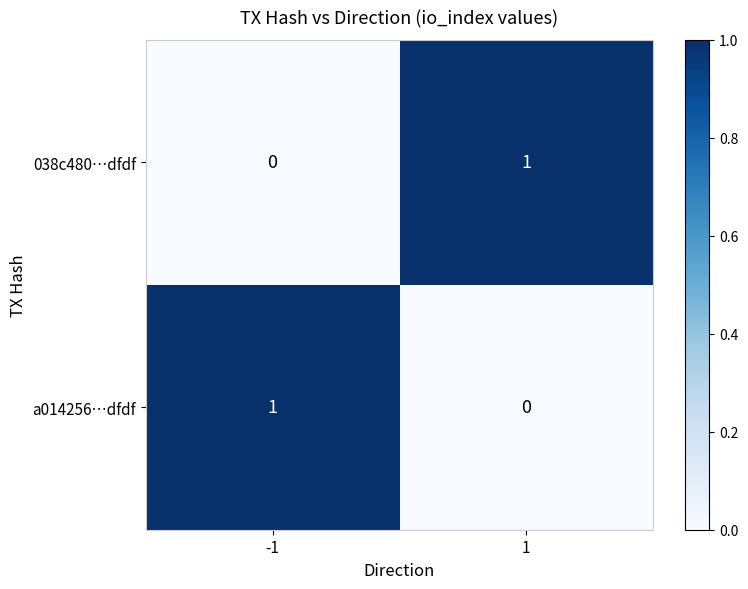

Reading left to right, what are all the values shown in this chart?

038c480…dfdf: 0	1
a014256…dfdf: 1	0